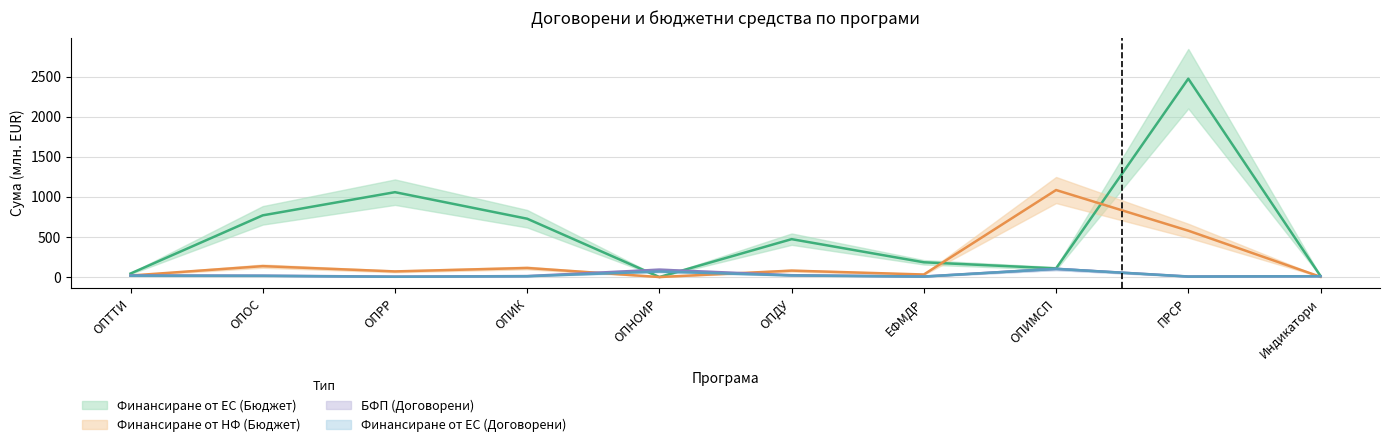

Reading left to right, list all the values displayed in this chart.

Финансиране от ЕС (Бюджет): ОПТТИ=43.5	ОПОС=769.4	ОПРР=1058.4	ОПИК=727.3	ОПНОИР=0.1	ОПДУ=472.4	ЕФМДР=183.8	ОПИМСП=107.7	ПРСР=2474.0	Индикатори=12.9
Финансиране от НФ (Бюджет): ОПТТИ=18.4	ОПОС=135.8	ОПРР=70.0	ОПИК=112.9	ОПНОИР=0.0	ОПДУ=80.0	ЕФМДР=31.5	ОПИМСП=1085.1	ПРСР=578.0	Индикатори=2.6
БФП (Договорени): ОПТТИ=20.5	ОПОС=17.1	ОПРР=4.9	ОПИК=11.9	ОПНОИР=91.9	ОПДУ=22.8	ЕФМДР=6.7	ОПИМСП=102.0	ПРСР=7.0	Индикатори=10.4
Финансиране от ЕС (Договорени): ОПТТИ=15.9	ОПОС=14.6	ОПРР=3.3	ОПИК=9.9	ОПНОИР=68.5	ОПДУ=19.4	ЕФМДР=5.3	ОПИМСП=102.0	ПРСР=5.5	Индикатори=9.6